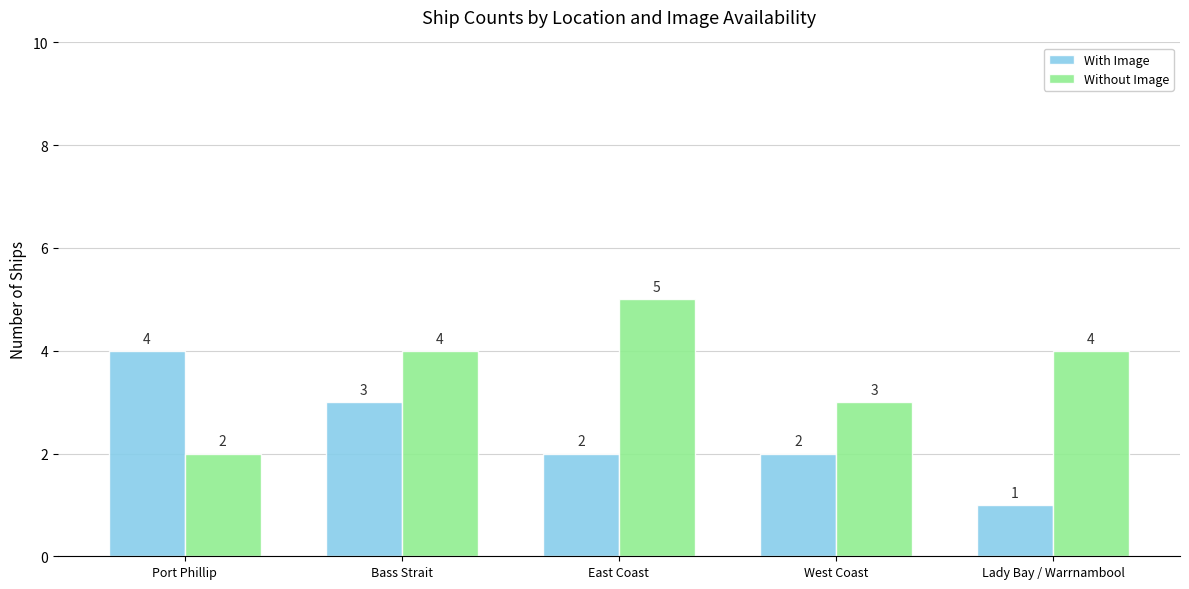

What is the spread (max minus min) of values at East Coast?

3